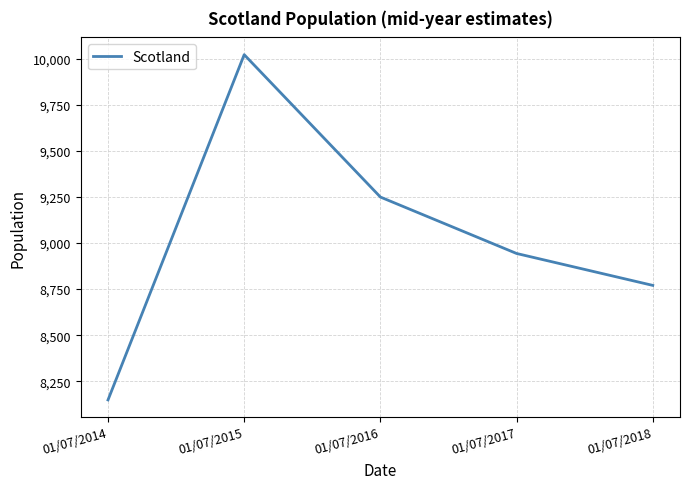

List the labels in order of value, largest first.

01/07/2015, 01/07/2016, 01/07/2017, 01/07/2018, 01/07/2014